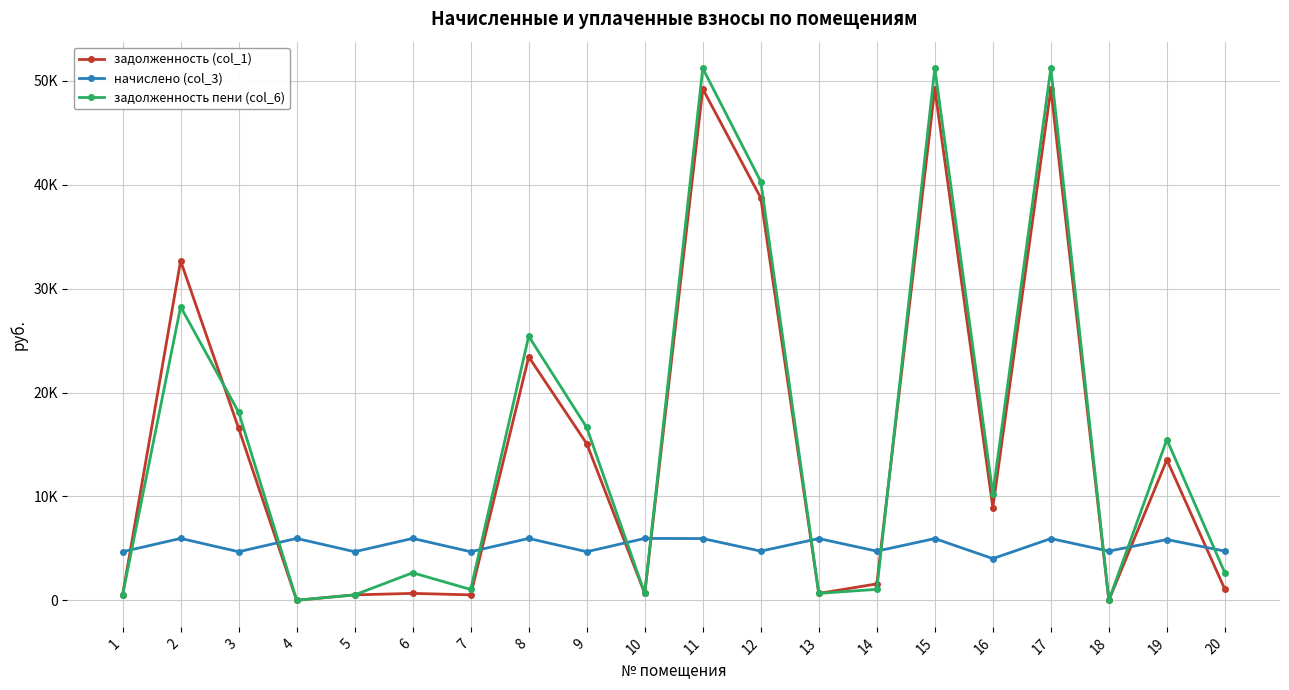

Rank the categories by начислено (col_3) value from highest to lowest.

2, 4, 6, 8, 10, 11, 13, 15, 17, 19, 12, 14, 18, 20, 1, 3, 5, 7, 9, 16